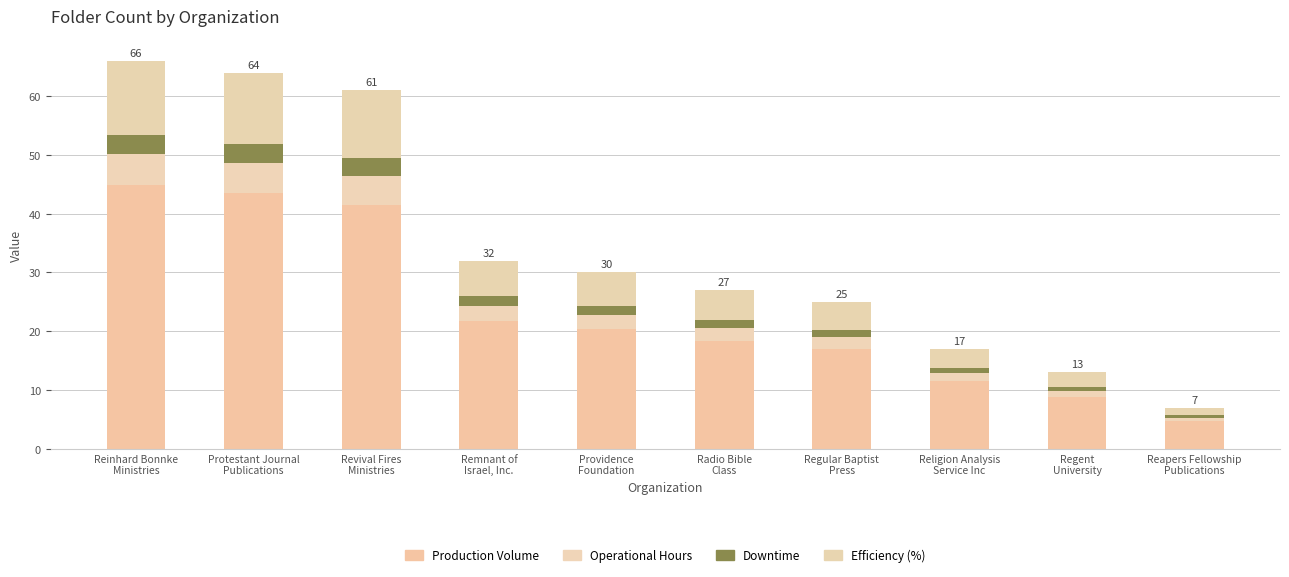

What is the total value across all series at Reinhard Bonnke
Ministries?

66.0